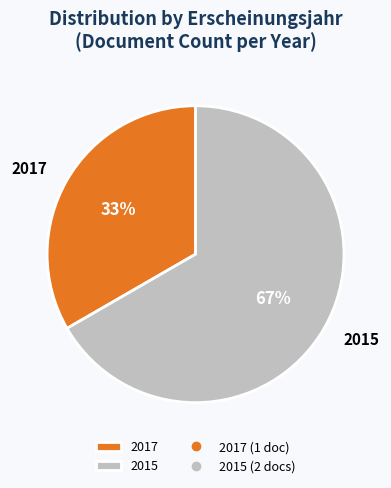

Rank the categories by value from lowest to highest.

2017, 2015